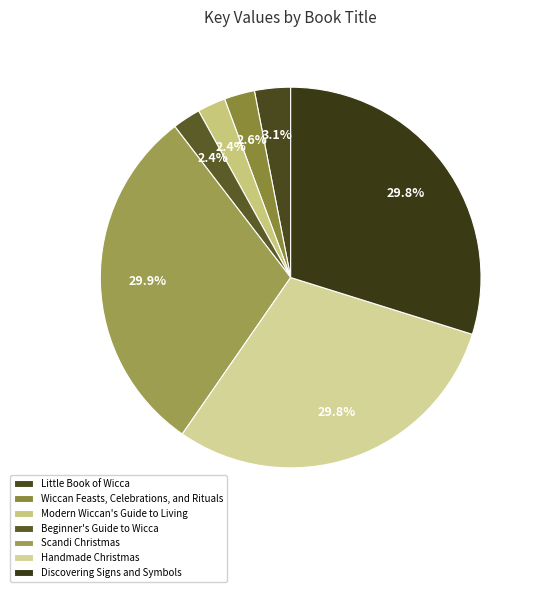

Which category has the smallest portion of the pie?

Beginner's Guide to Wicca